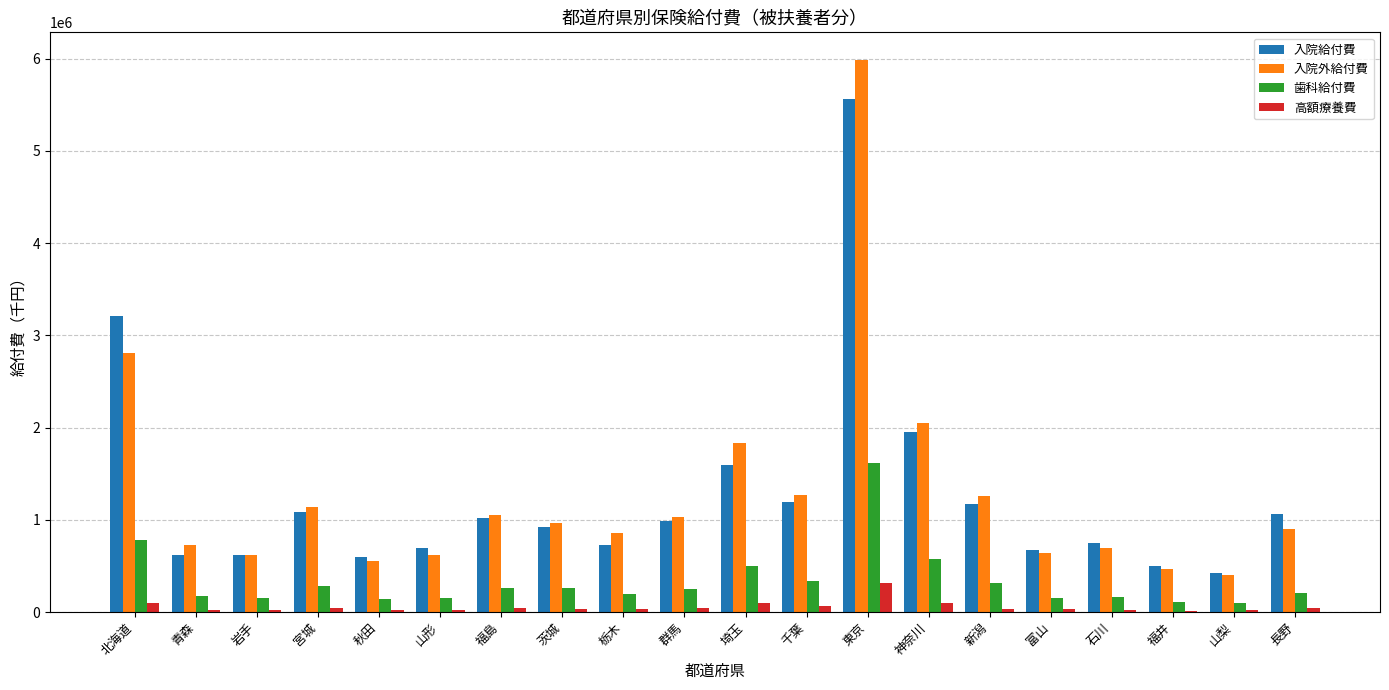

At which label does 入院給付費 reach its peak?

東京